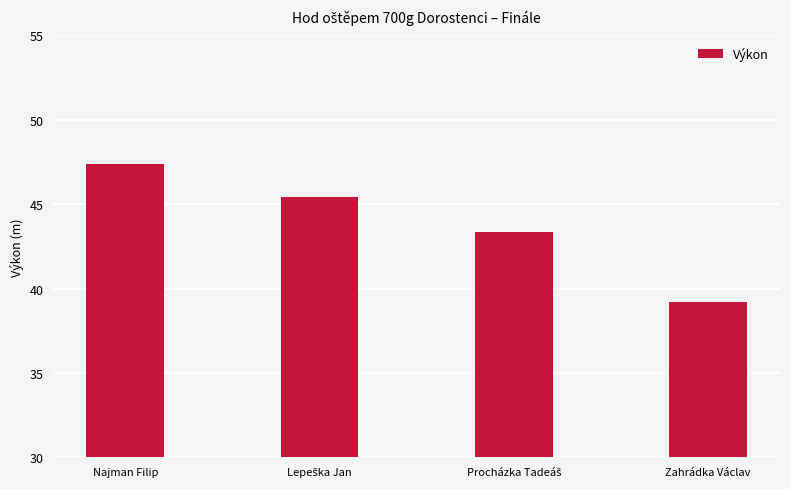

Which label corresponds to the largest value in the chart?

Najman Filip